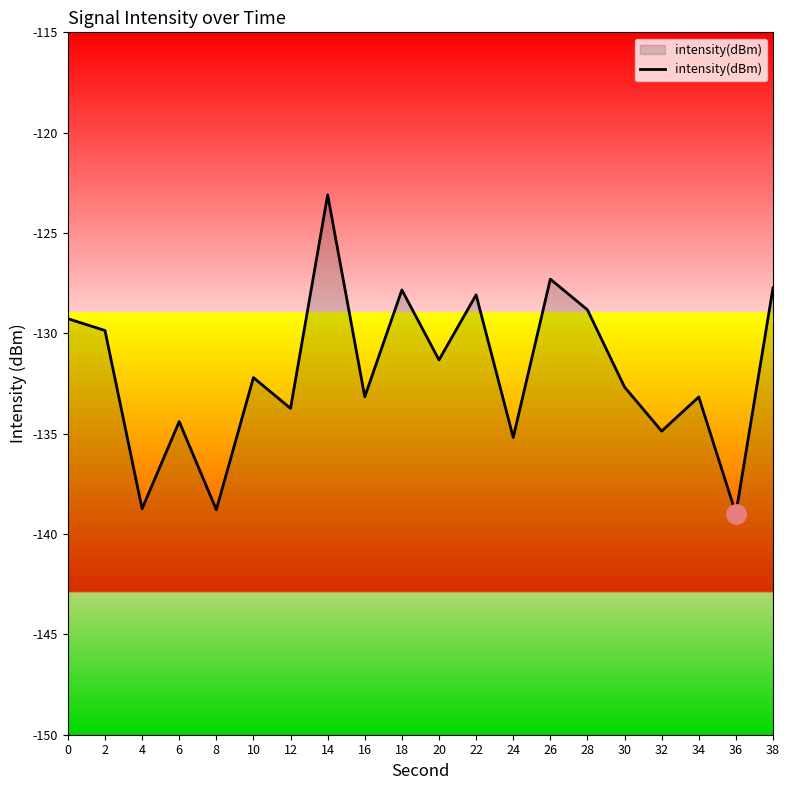

True or false: the data shows -177.0 at 0.

False